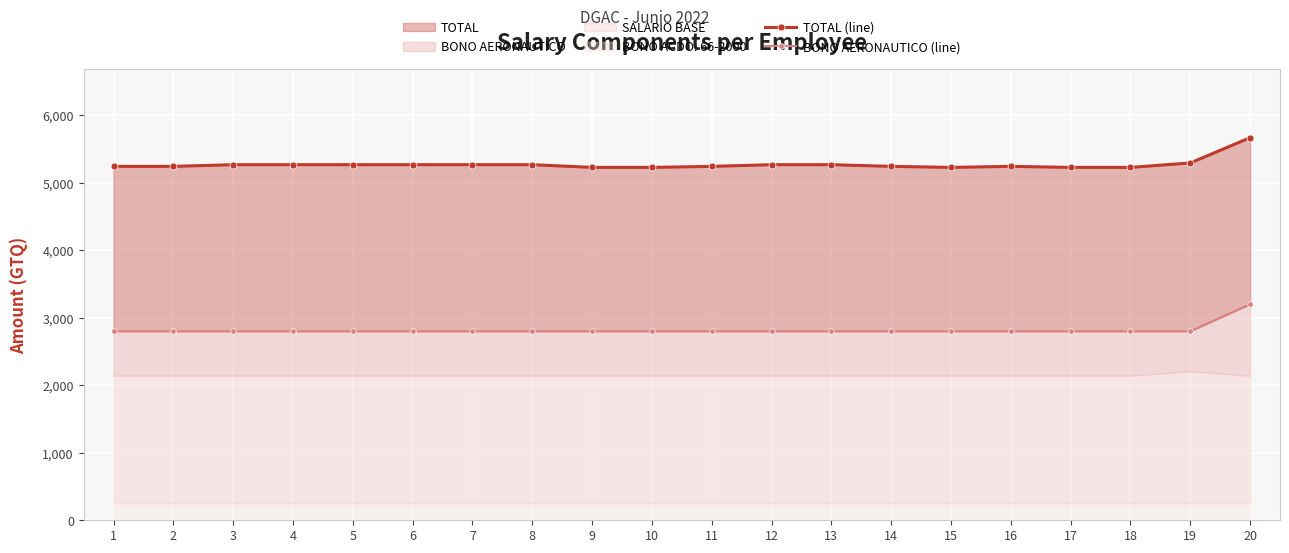

True or false: TOTAL (line) and BONO AERONAUTICO (line) intersect in this chart.

False